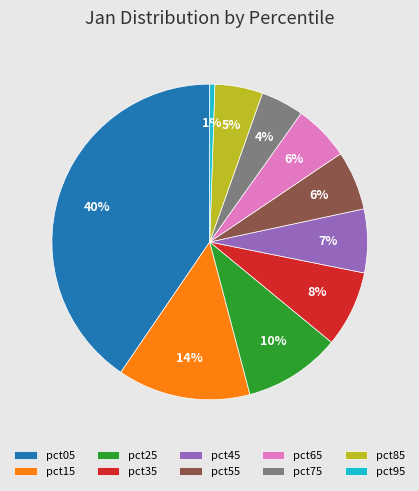

To the nearest percent, what is the average slice percentage?

10%